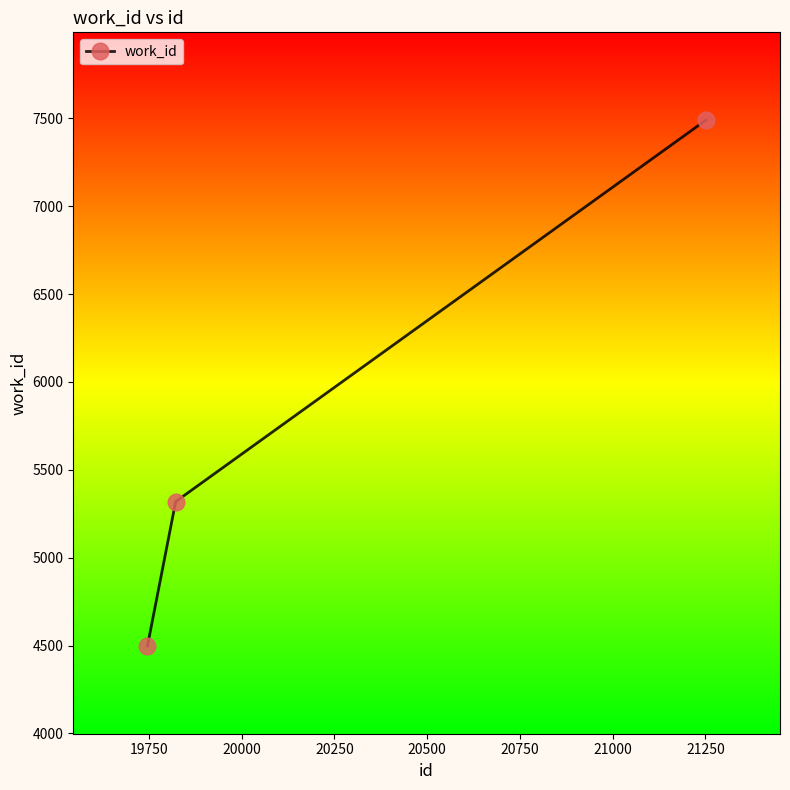

Count the number of categories in the chart.

3